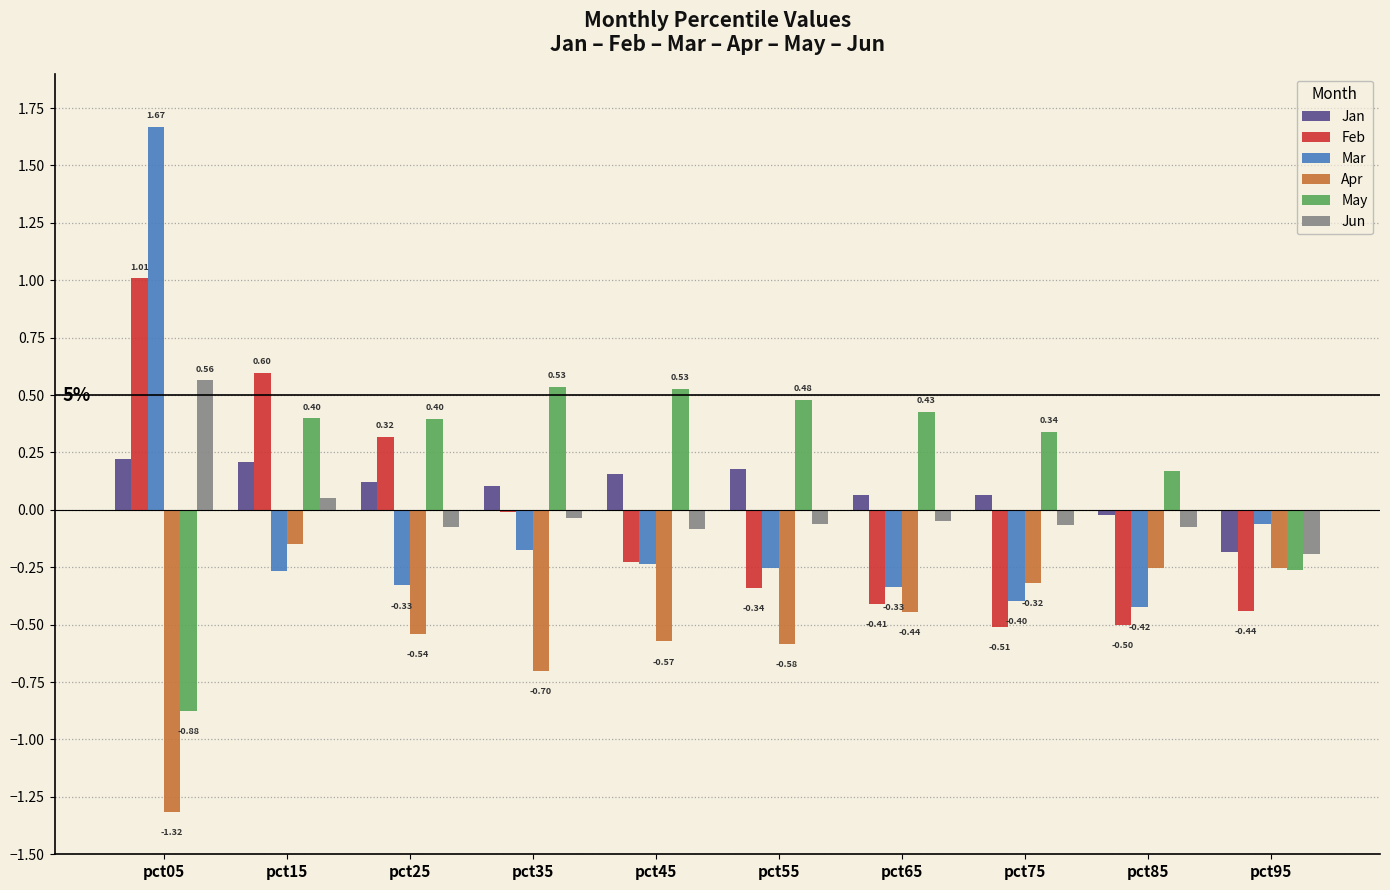

At which category is the sum across all series the highest?

pct05